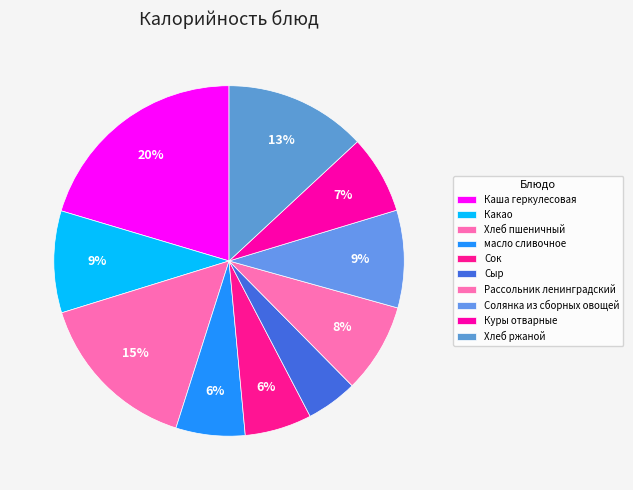

How many segments does this pie chart have?

10